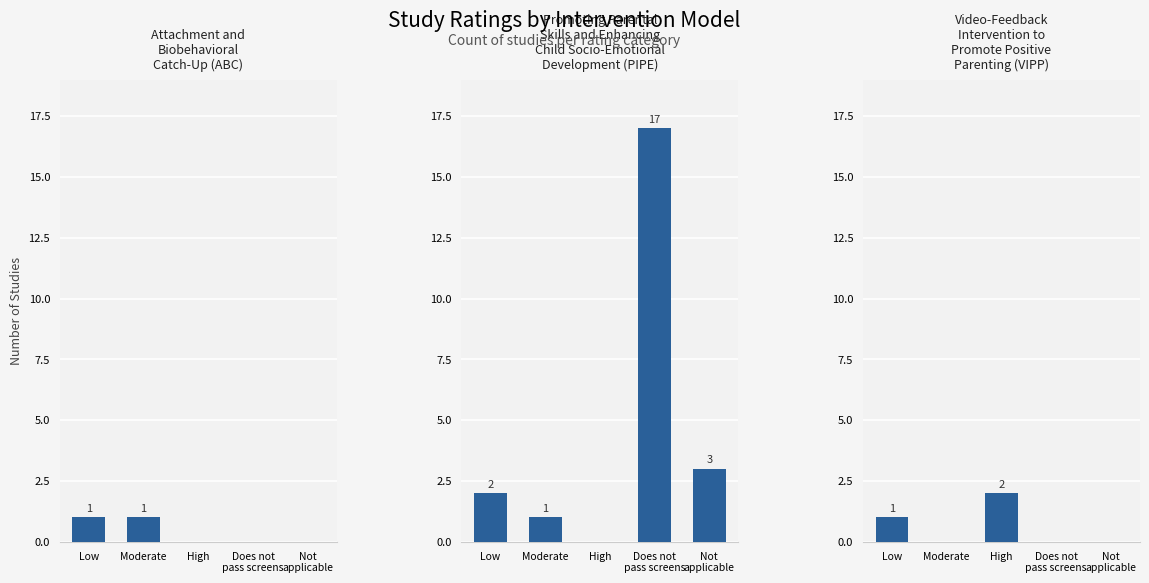

What are all the series names shown in the legend?

Attachment and
Biobehavioral
Catch-Up (ABC), Promoting Parental
Skills and Enhancing
Child Socio-Emotional
Development (PIPE), Video-Feedback
Intervention to
Promote Positive
Parenting (VIPP)